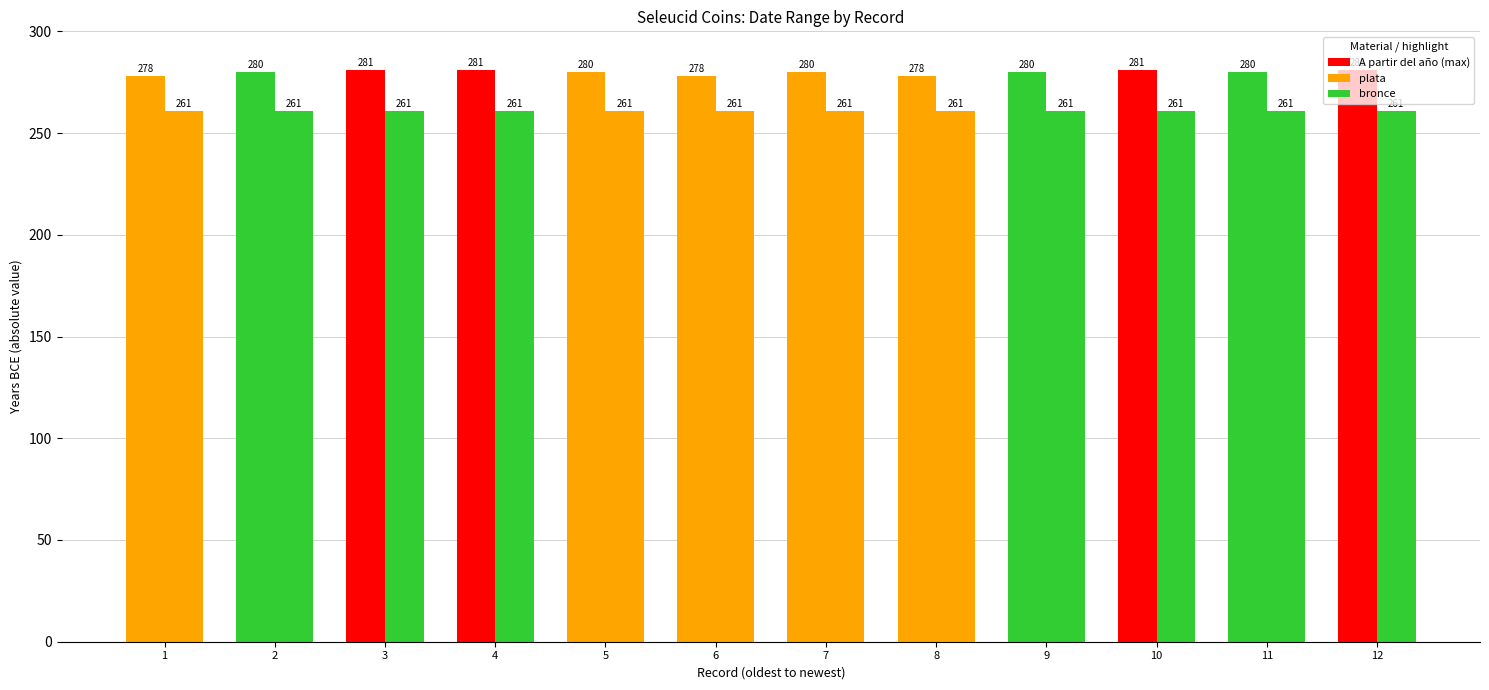

Reading right to left, extract all data points from this chart.

A partir del año: -281	-280	-281	-280	-278	-280	-278	-280	-281	-281	-280	-278
Hasta el año: -261	-261	-261	-261	-261	-261	-261	-261	-261	-261	-261	-261